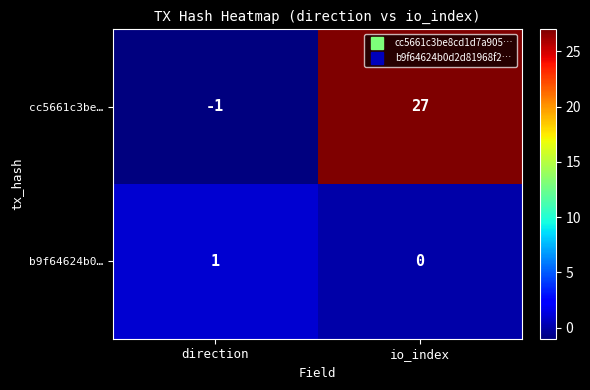

Where is cc5661c3be… nearest to the value 13?

direction